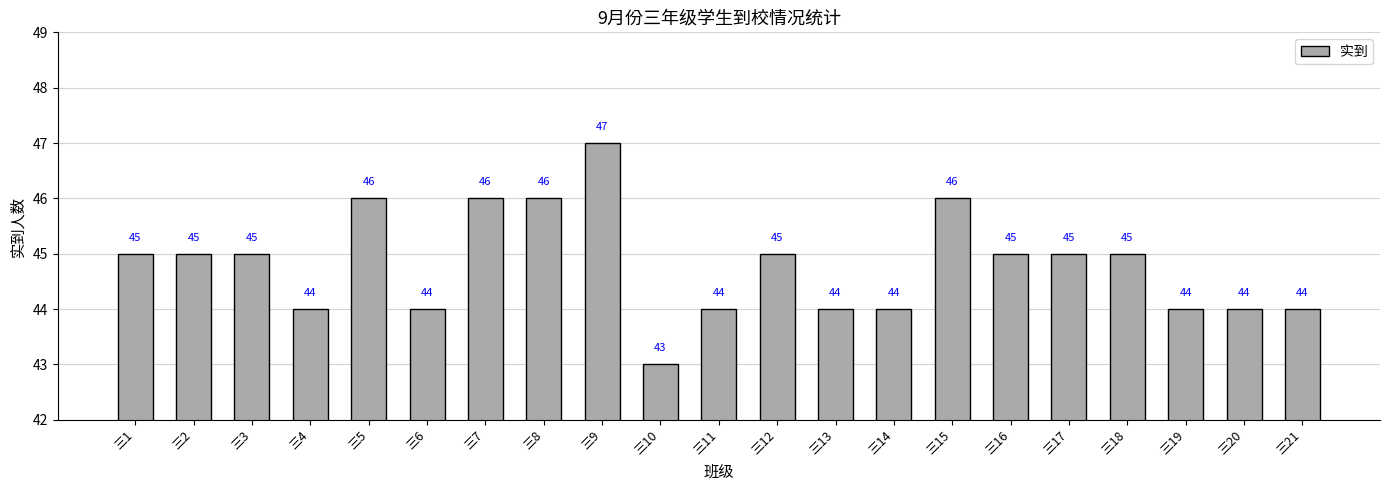

Approximately how many times larger is the value at 三20 compared to 三16?

1.0